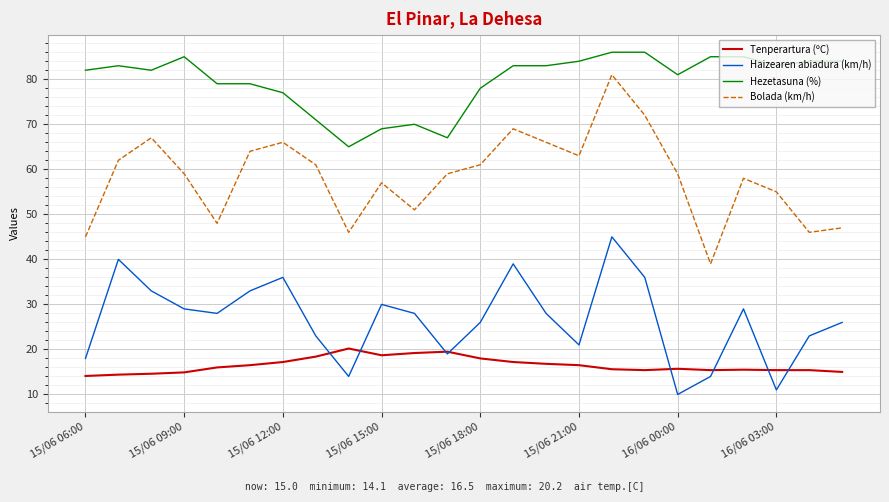

Which series has the largest range (max minus min)?

Bolada (km/h)